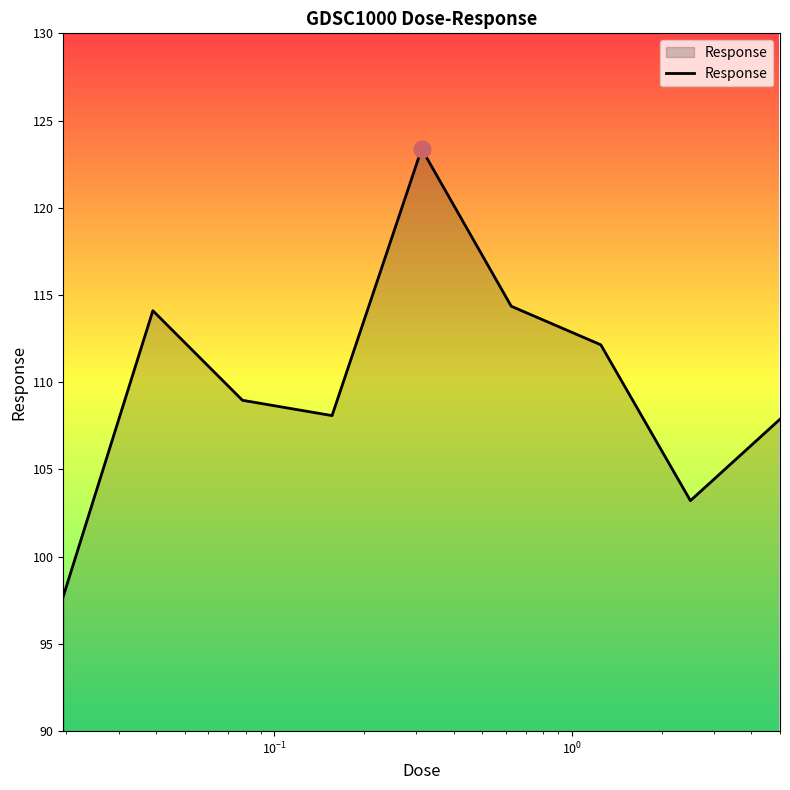

What is the greatest value displayed?

123.4